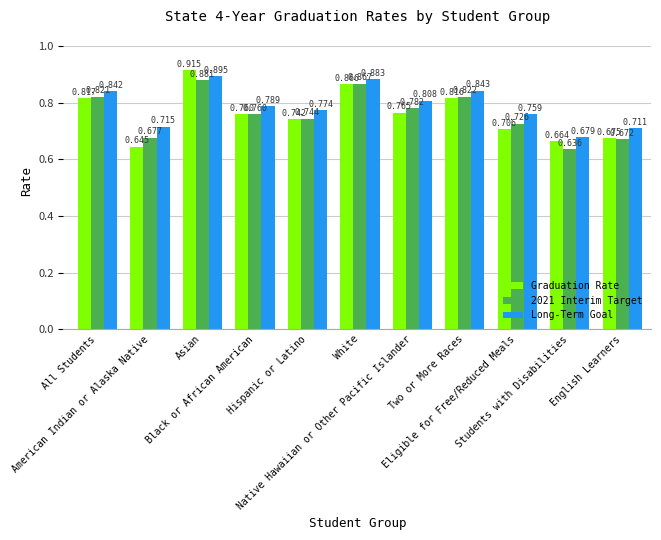

Which label corresponds to the smallest value in the chart?

Students with Disabilities